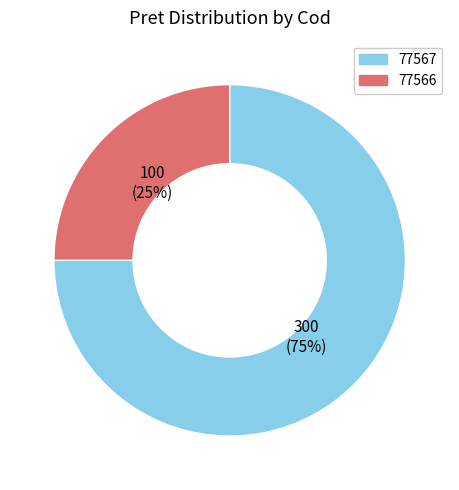

How many slices are in this pie chart?

2